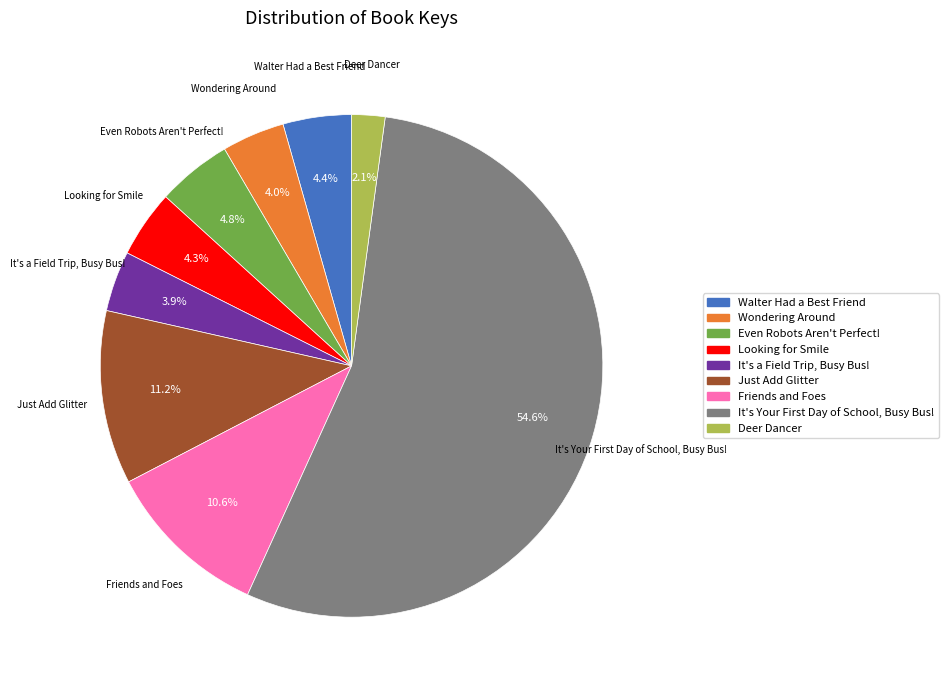

Rank the categories by value from highest to lowest.

It's Your First Day of School, Busy Bus!, Just Add Glitter, Friends and Foes, Even Robots Aren't Perfect!, Walter Had a Best Friend, Looking for Smile, Wondering Around, It's a Field Trip, Busy Bus!, Deer Dancer